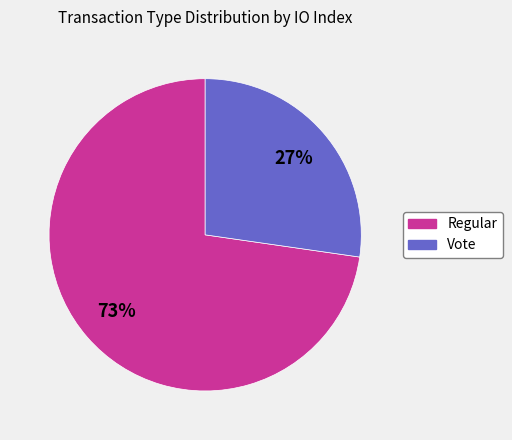

Does Vote represent more than half of the total?

No